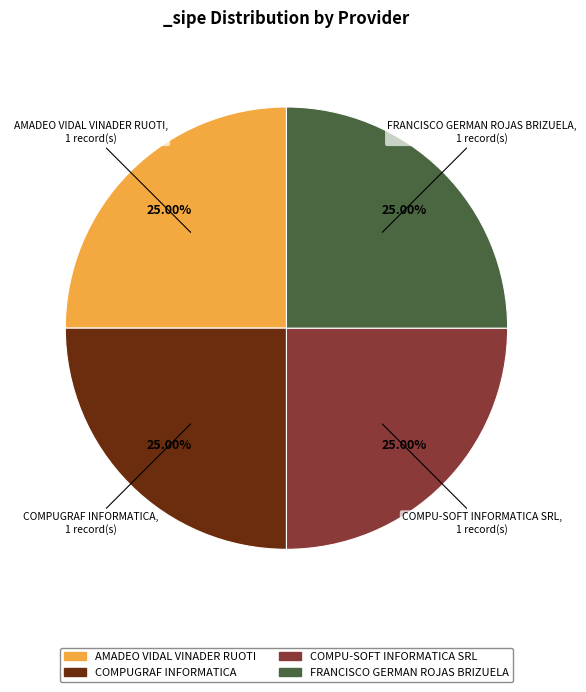

Does any single category account for the majority?

No